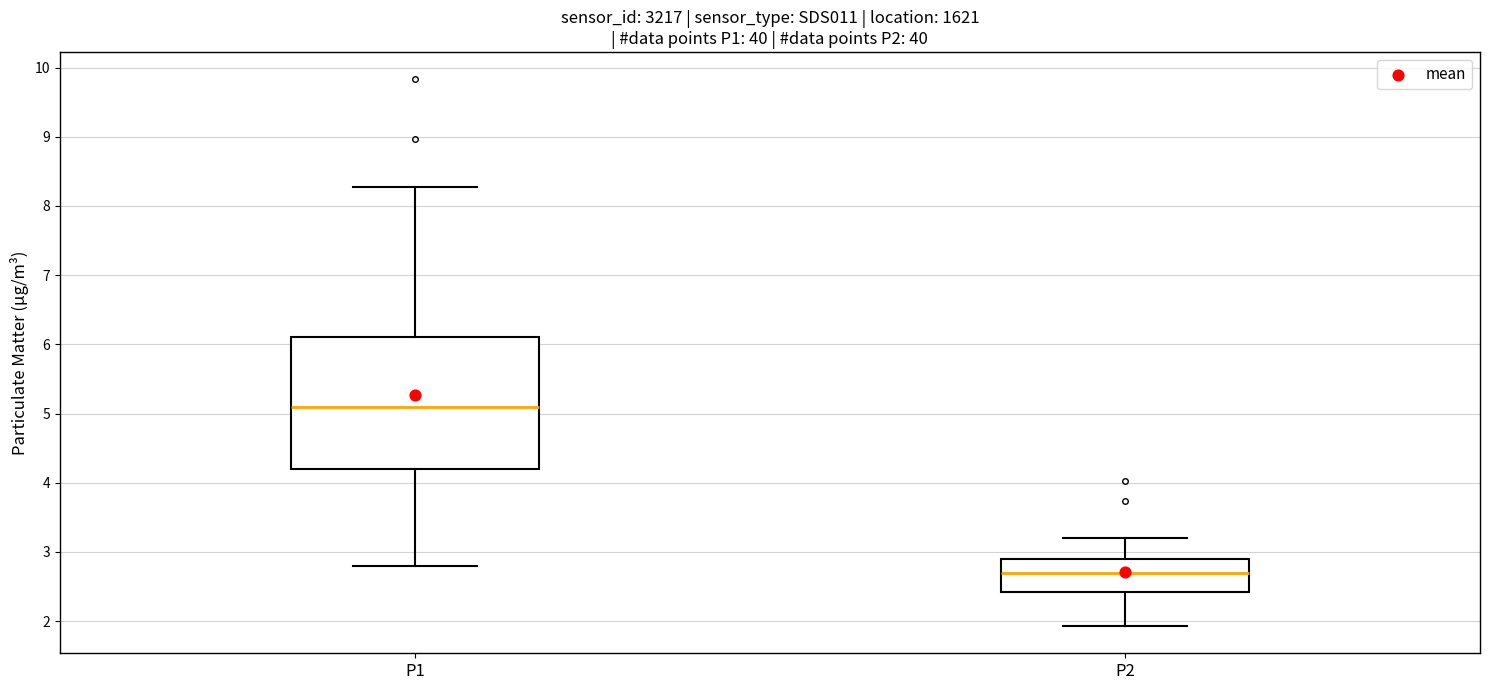

Which box's median line is the highest?

P1